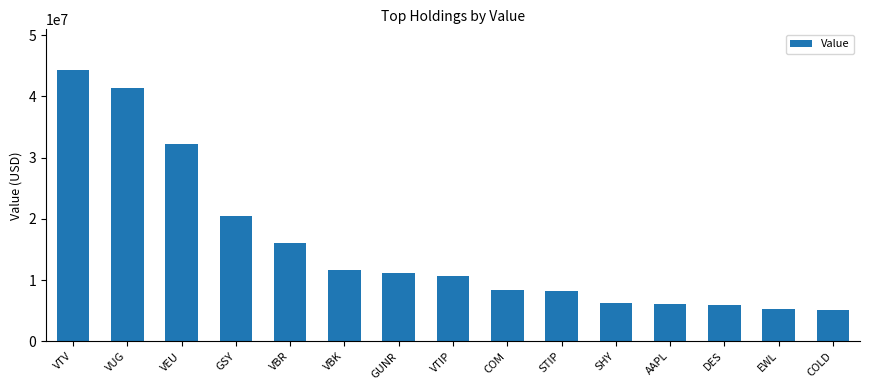

What is the difference between the second highest and second lowest values?

36074000